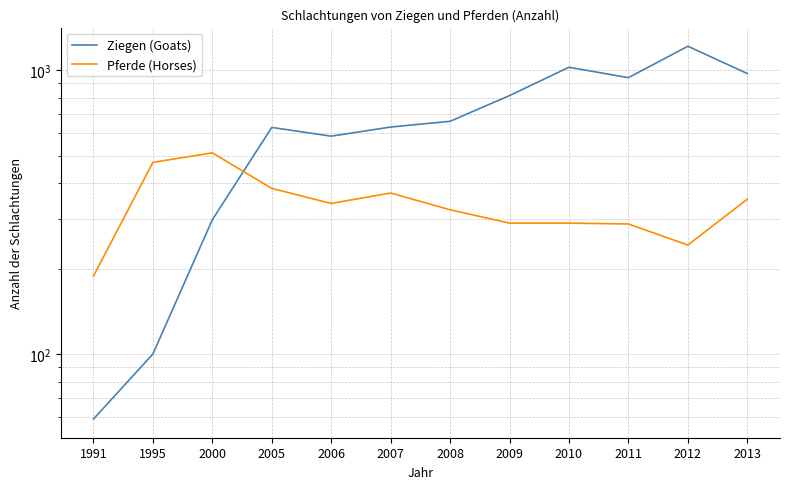

What value does the Ziegen (Goats) series have at 1991?

59